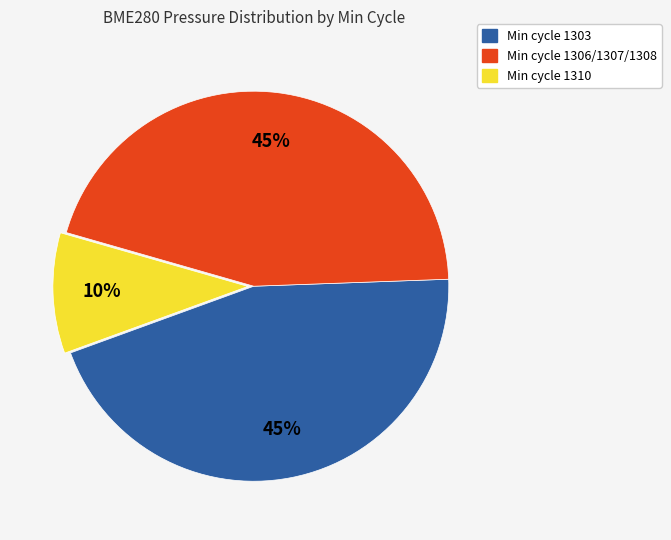

To the nearest percent, what is the difference between the largest and smallest slice percentages?

35%